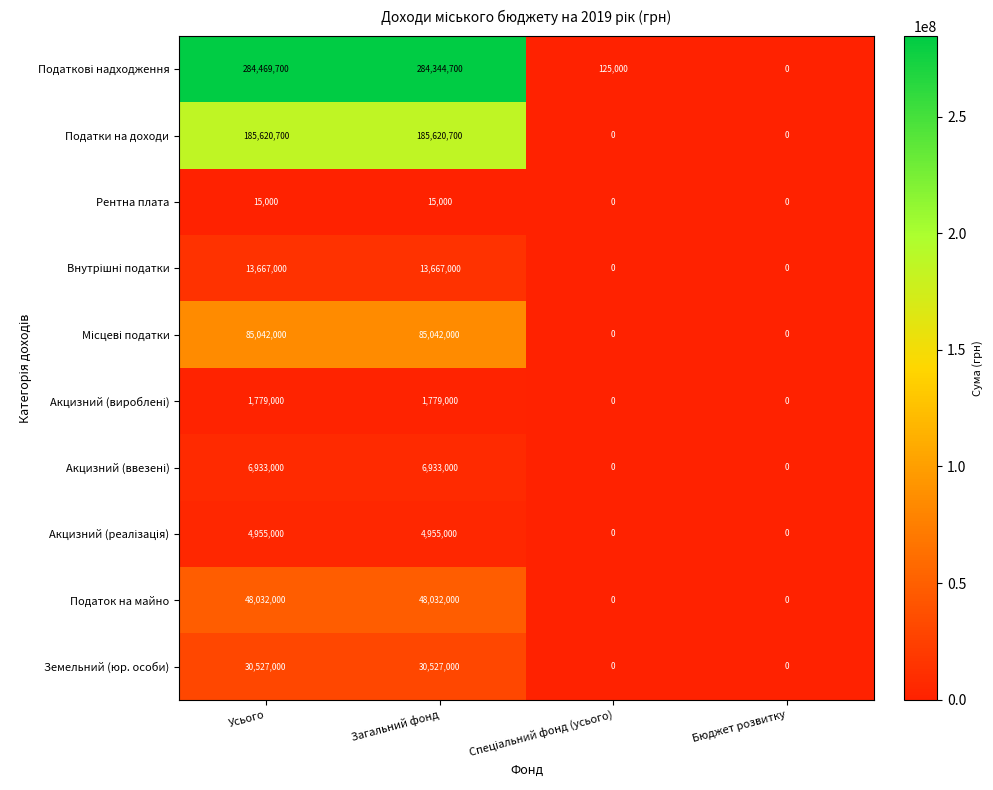

What is the sum of the Податки на доходи values at Загальний фонд and Бюджет розвитку?

185620700